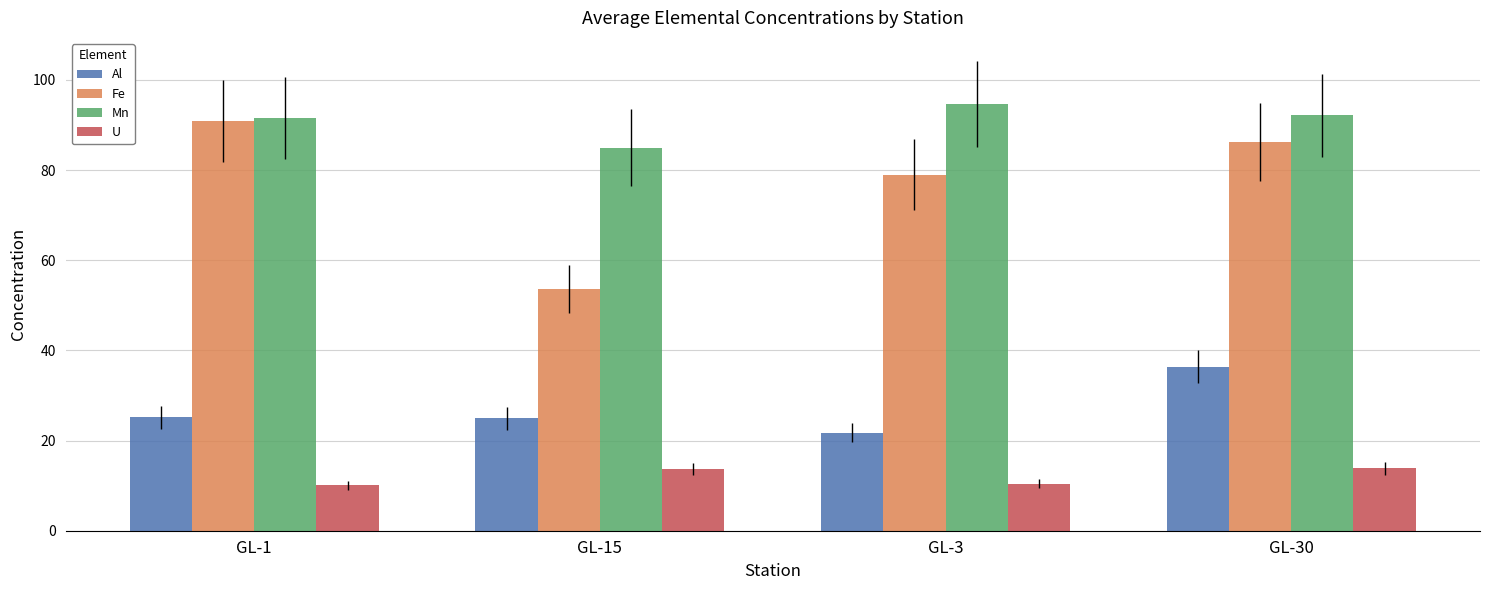

What is the difference between the second highest and second lowest values in the Fe series?

7.2